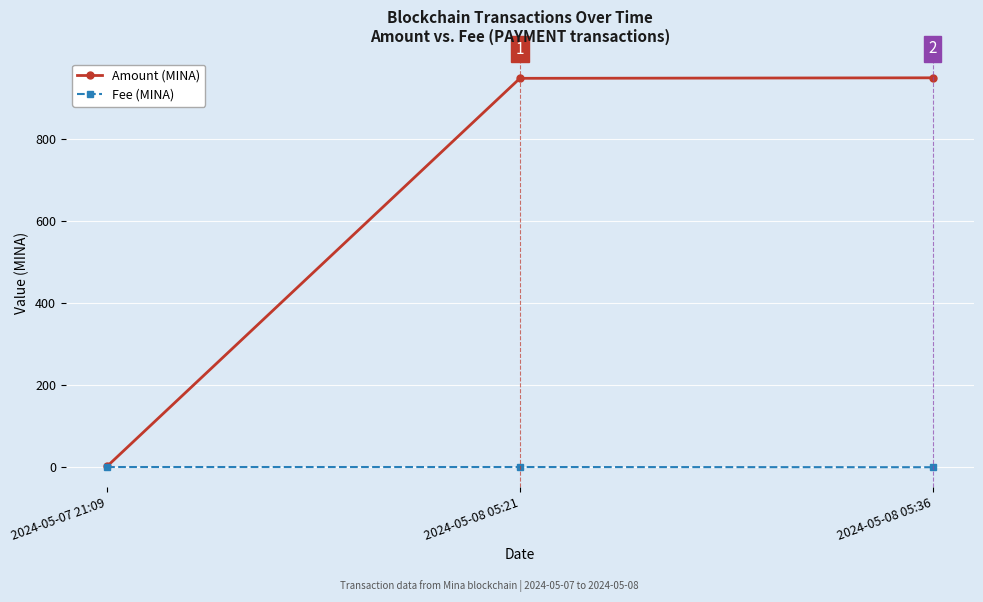

Is the value of Fee (MINA) at 2024-05-08 05:36 greater than the value of Amount (MINA) at 2024-05-08 05:21?

No